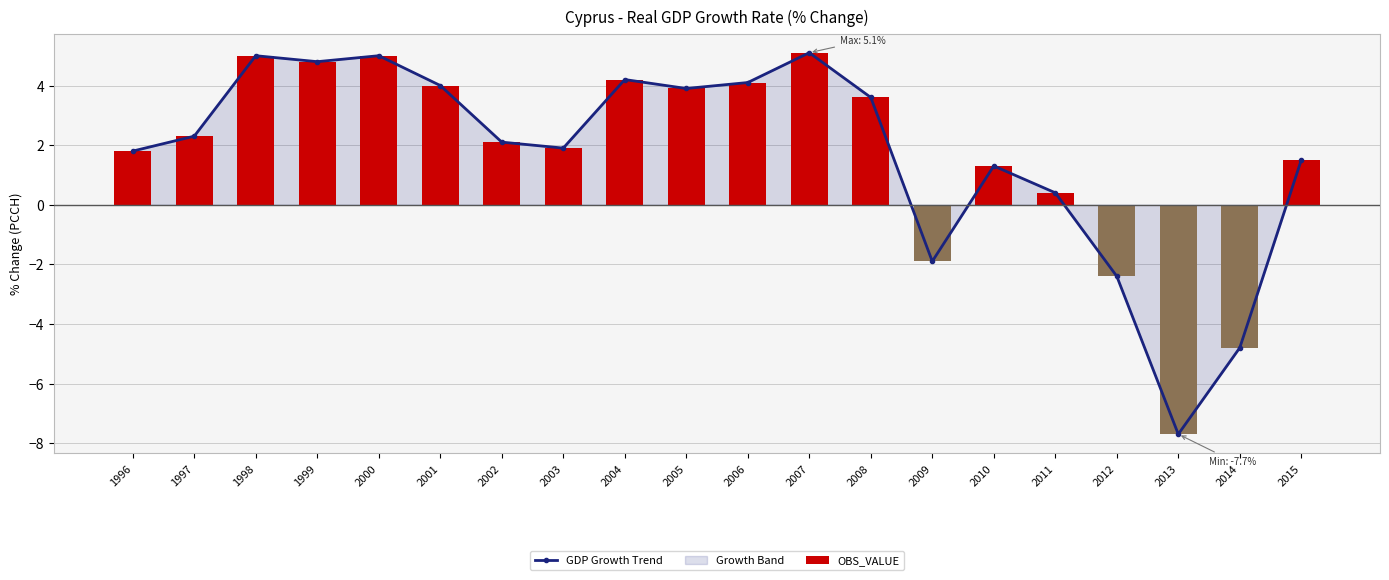

Reading right to left, what are all the values shown in this chart?

GDP Growth Trend: 2015=1.5	2014=-4.8	2013=-7.7	2012=-2.4	2011=0.4	2010=1.3	2009=-1.9	2008=3.6	2007=5.1	2006=4.1	2005=3.9	2004=4.2	2003=1.9	2002=2.1	2001=4.0	2000=5.0	1999=4.8	1998=5.0	1997=2.3	1996=1.8
OBS_VALUE: 2015=1.5	2014=-4.8	2013=-7.7	2012=-2.4	2011=0.4	2010=1.3	2009=-1.9	2008=3.6	2007=5.1	2006=4.1	2005=3.9	2004=4.2	2003=1.9	2002=2.1	2001=4.0	2000=5.0	1999=4.8	1998=5.0	1997=2.3	1996=1.8